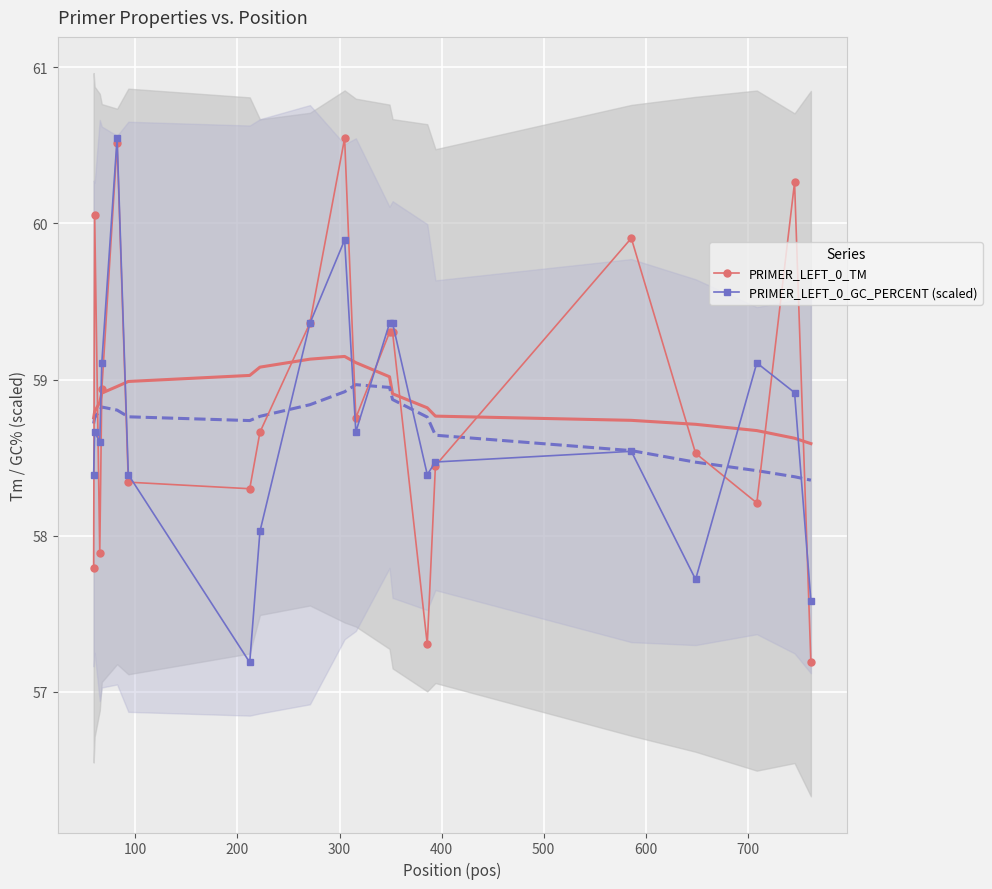

Which series has the largest range (max minus min)?

PRIMER_LEFT_0_TM